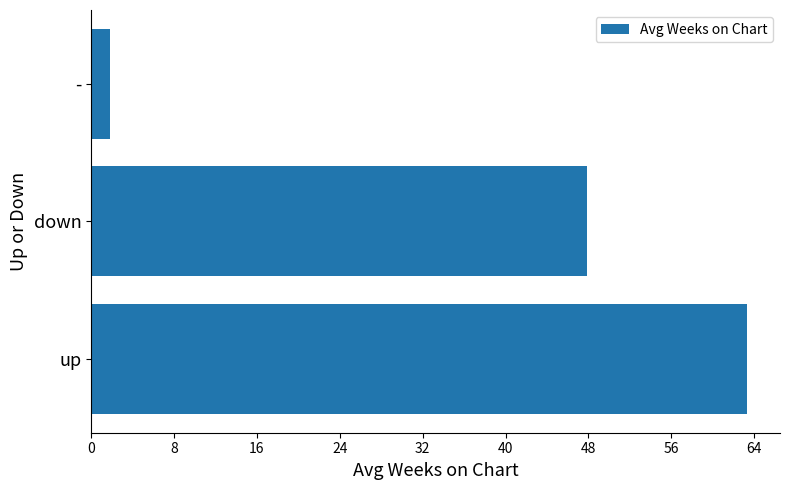

Rank the categories by value from highest to lowest.

up, down, -